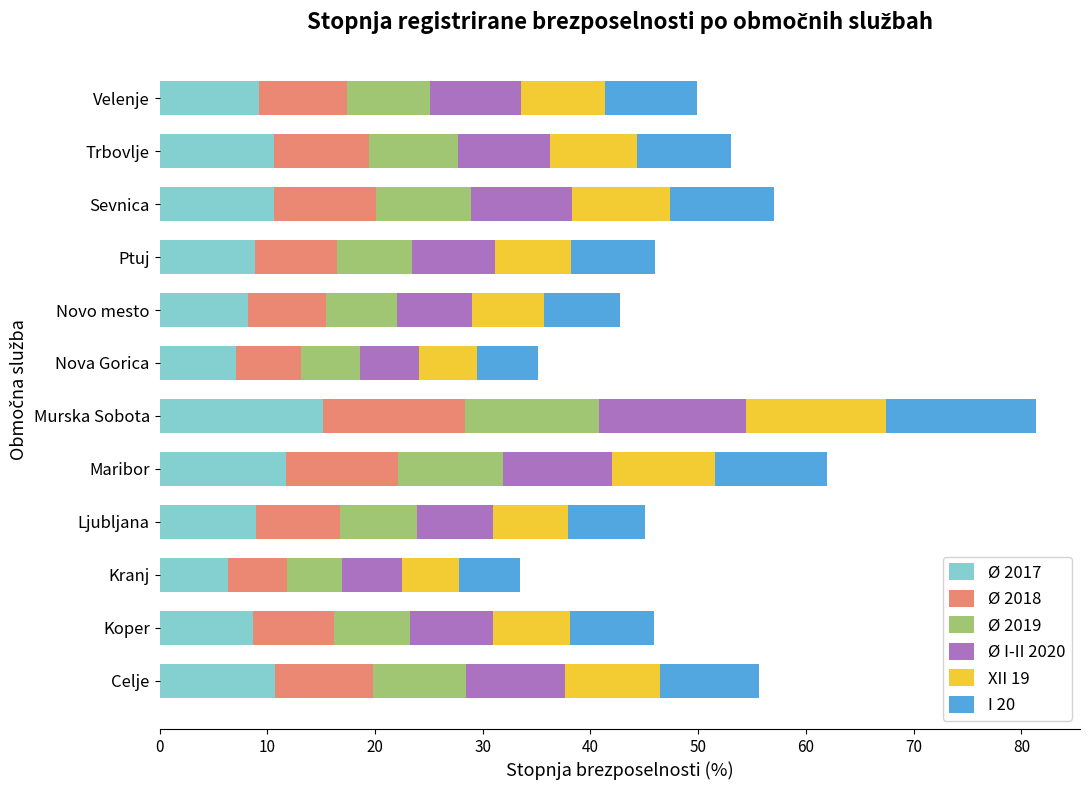

The Ø 2017 series shows 8.7 at Koper. True or false?

True